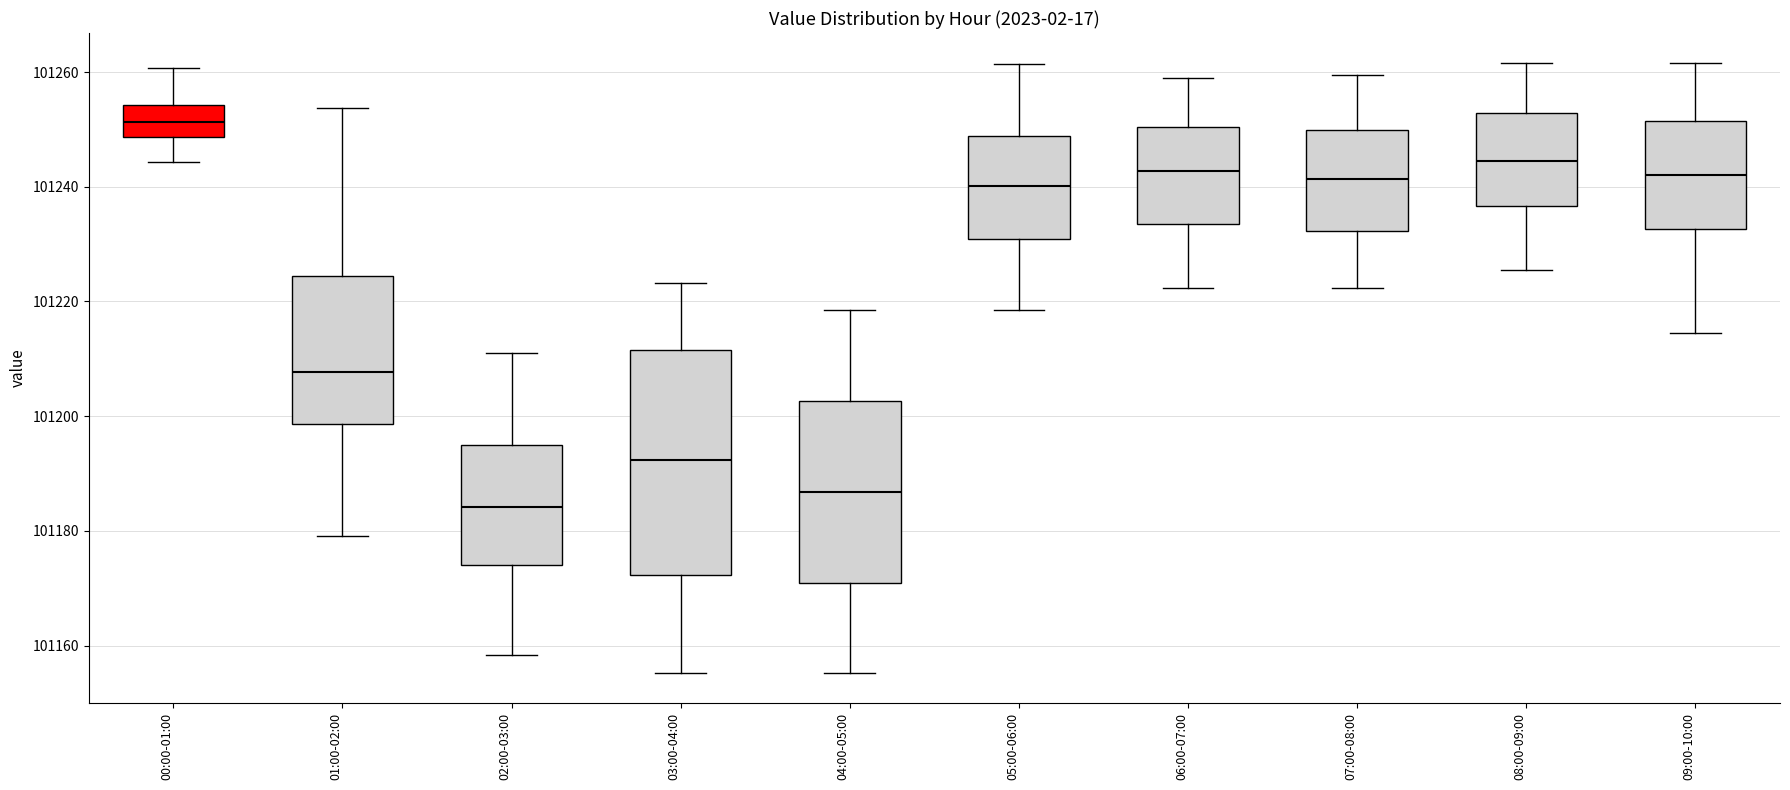

Comparing the boxes themselves (not the whiskers), which one is the tallest?

03:00-04:00